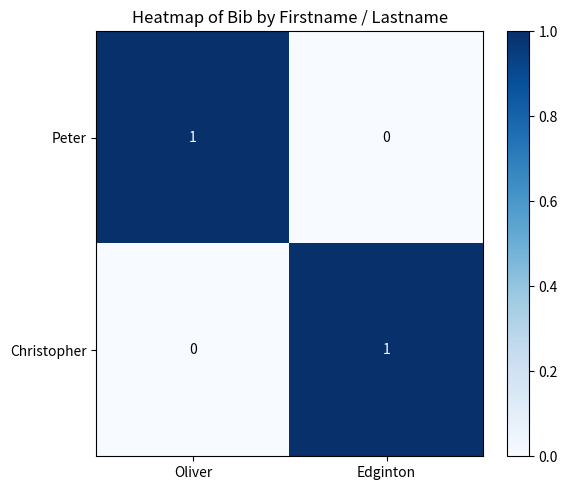

At Oliver, list the series in order from largest to smallest.

Peter, Christopher